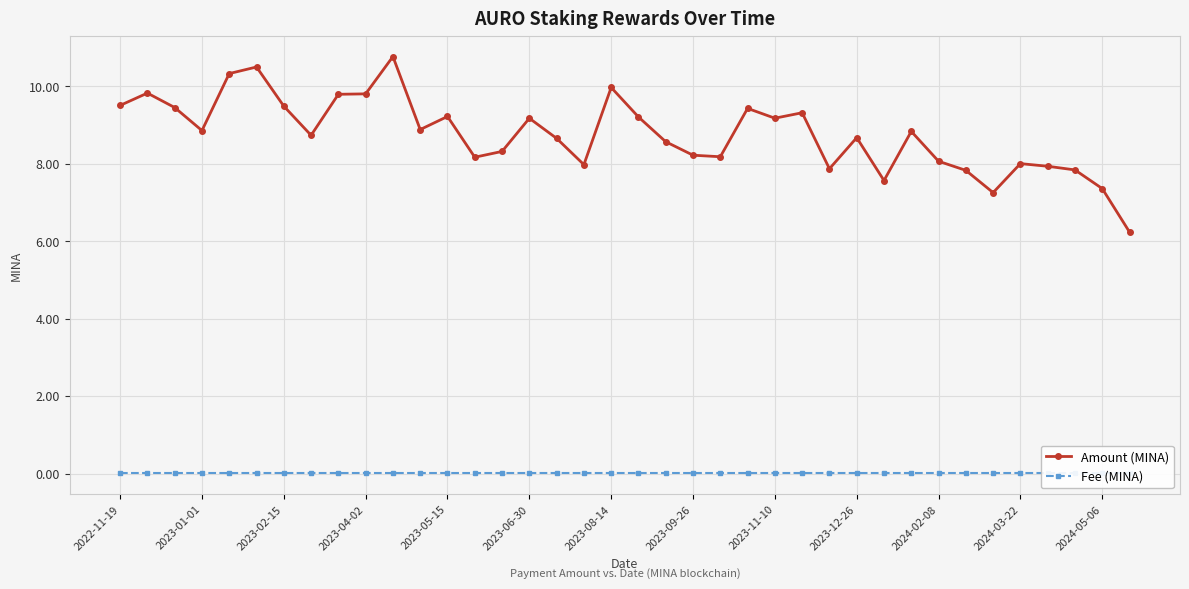

True or false: Amount (MINA) has more than 0 points higher than both neighbors.

True